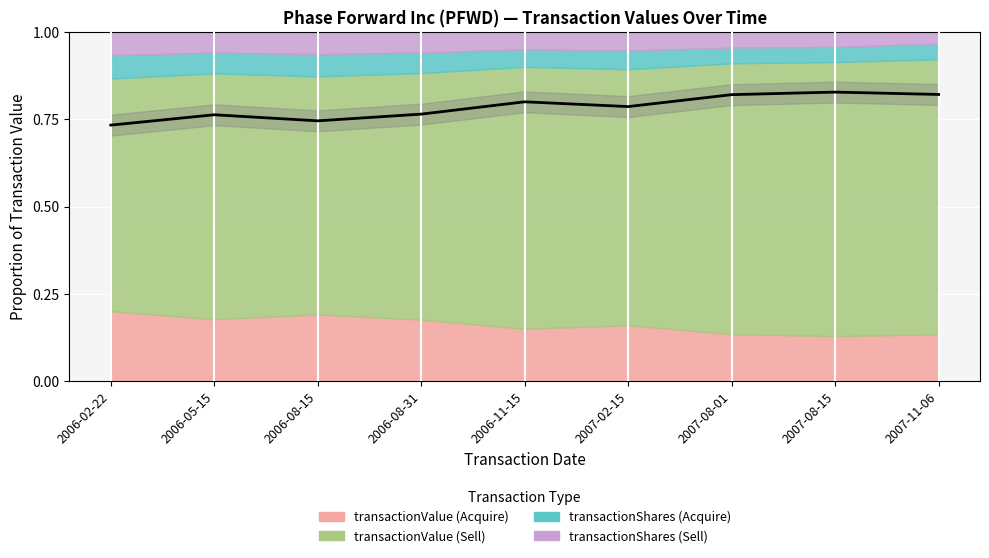

Which category has the lowest value across all series?

2006-02-22